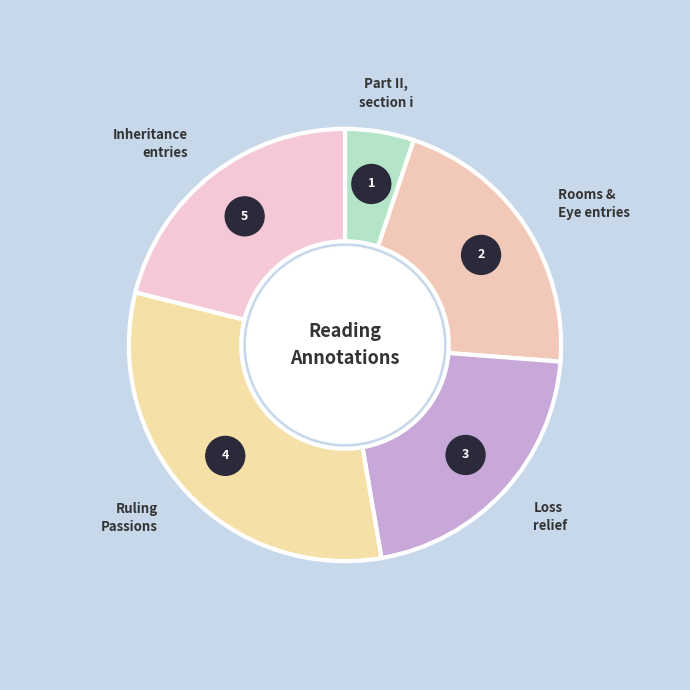

Does 21591 account for over 50% of the chart?

No